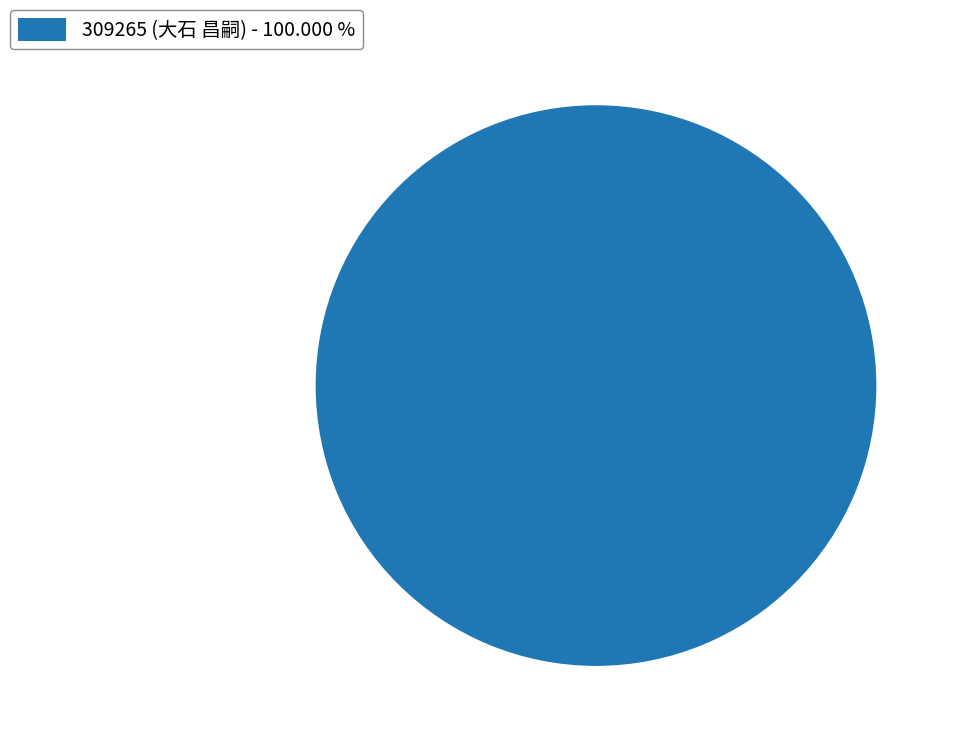

Rank the categories by value from highest to lowest.

309265 (大石 昌嗣) - 100.000 %